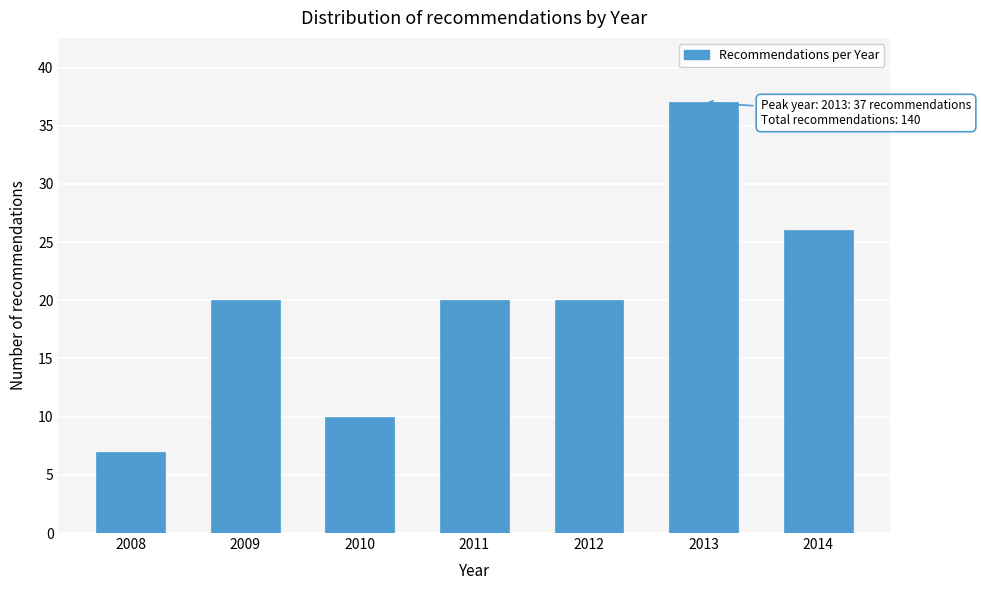

Reading left to right, list all the values displayed in this chart.

2008=7	2009=20	2010=10	2011=20	2012=20	2013=37	2014=26